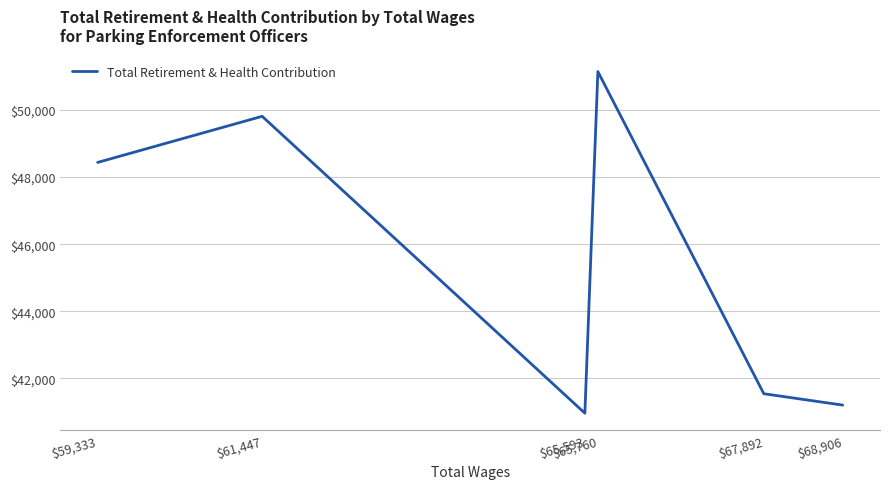

List the labels in order of value, largest first.

$65,760, $61,447, $59,333, $67,892, $68,906, $65,593